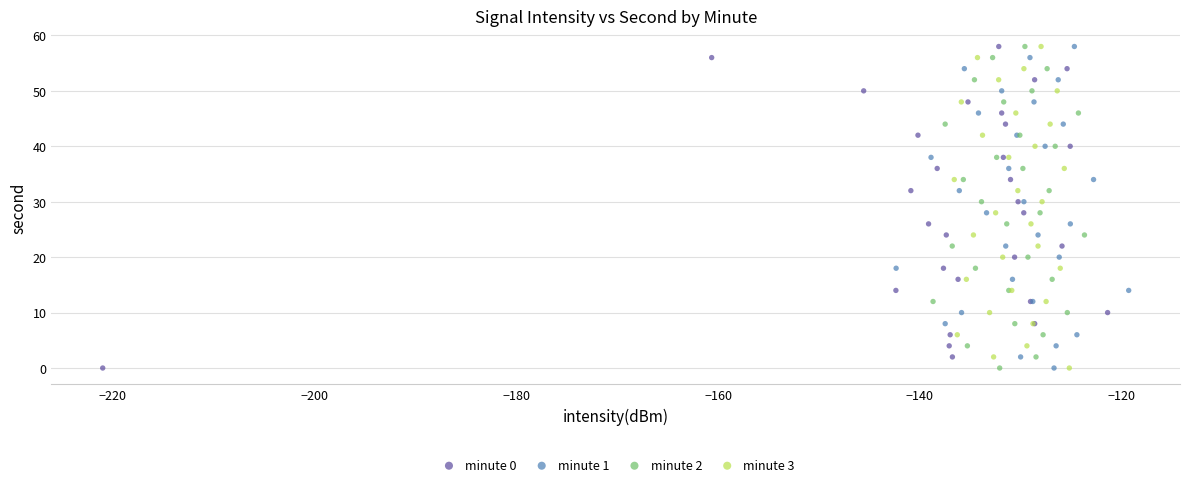

What are all the series names shown in the legend?

minute 0, minute 1, minute 2, minute 3